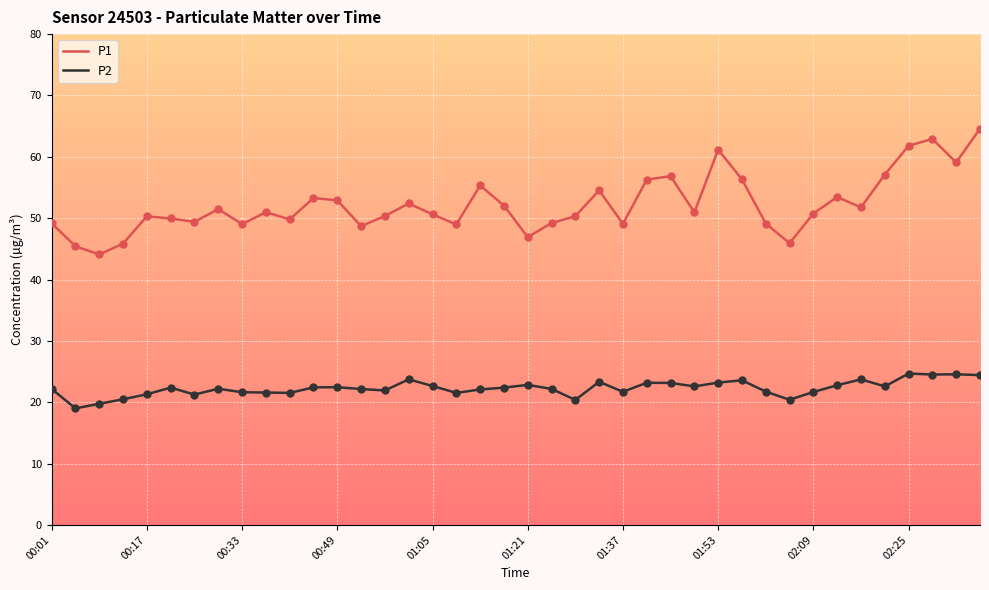

Which series has the largest total across all categories?

P1